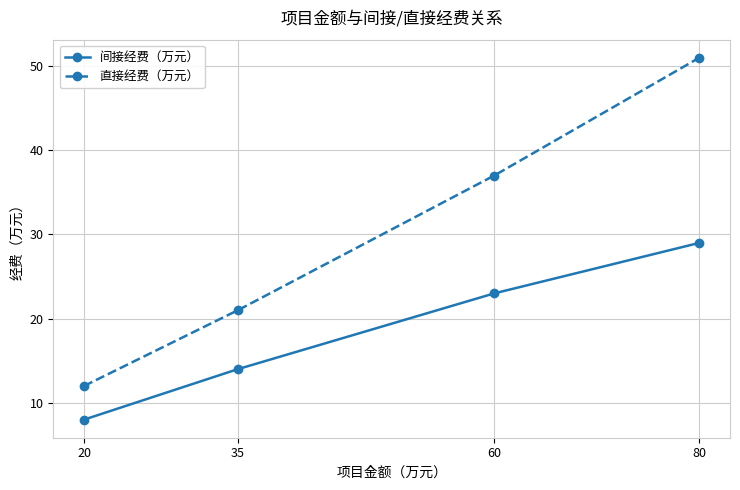

Reading left to right, what are all the values shown in this chart?

间接经费（万元）: 20=8	35=14	60=23	80=29
直接经费（万元）: 20=12	35=21	60=37	80=51